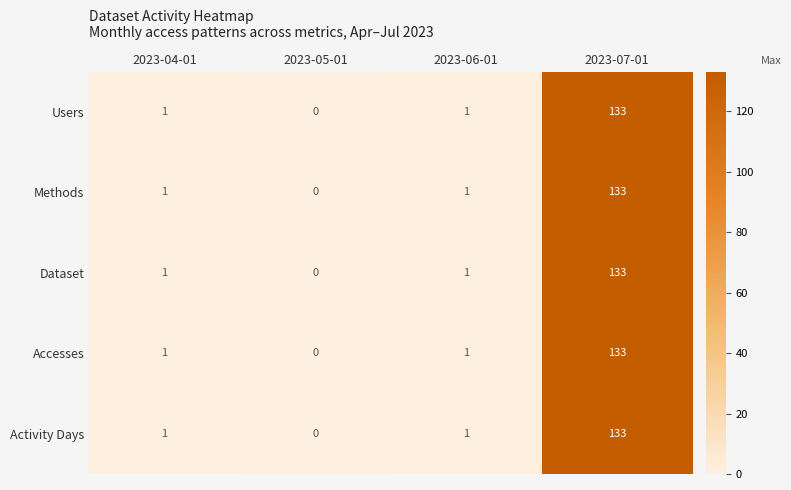

The value of Activity Days at 2023-06-01 is 2. True or false?

False